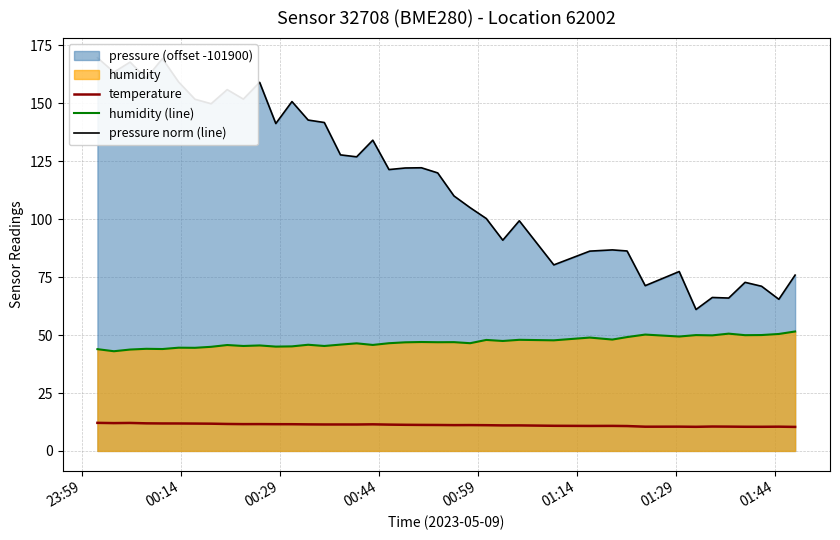

Does the chart have visible grid lines?

Yes